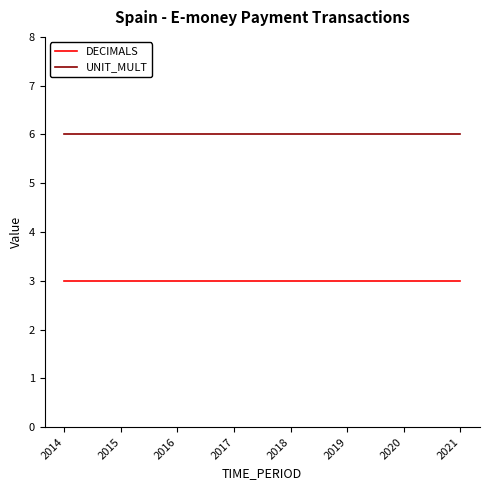

Which series has the largest total across all categories?

UNIT_MULT